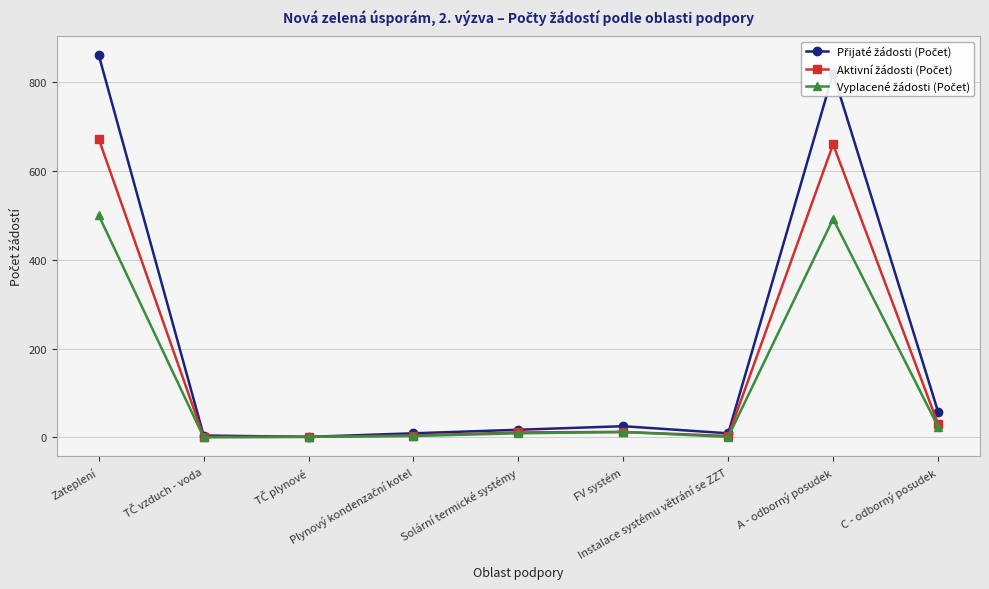

What is the greatest value displayed?

861